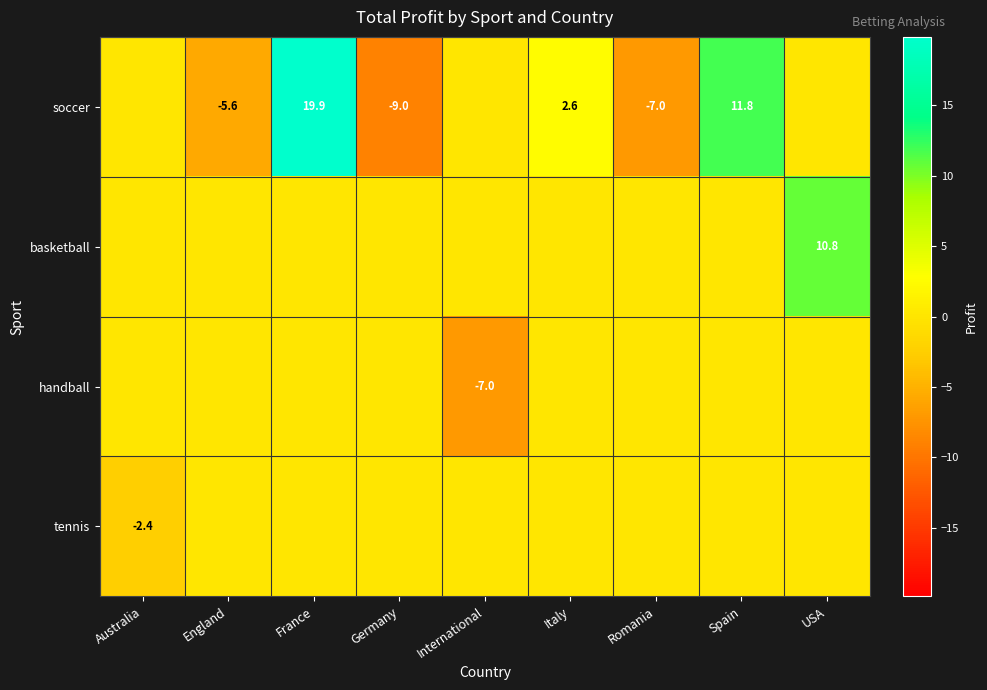

True or false: basketball has a value of 10.8 at USA.

True